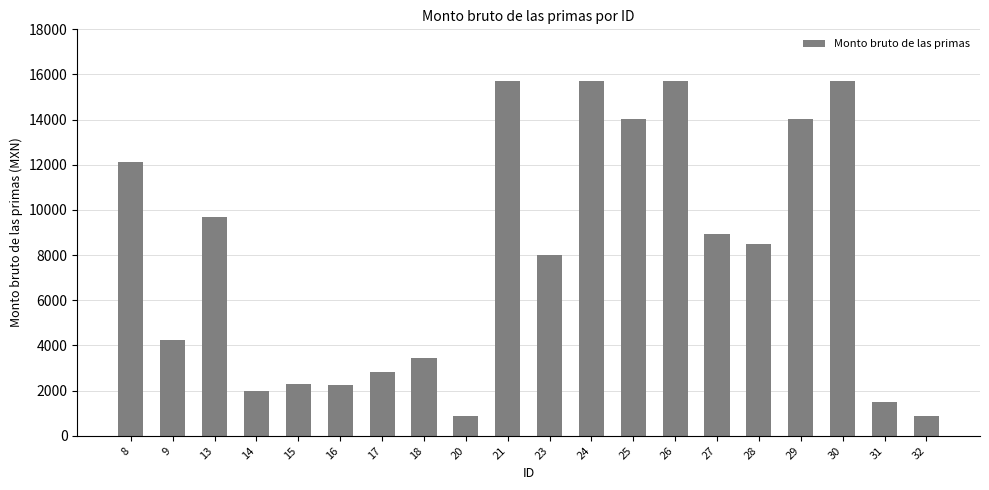

Between 15 and 24, which is larger?

24